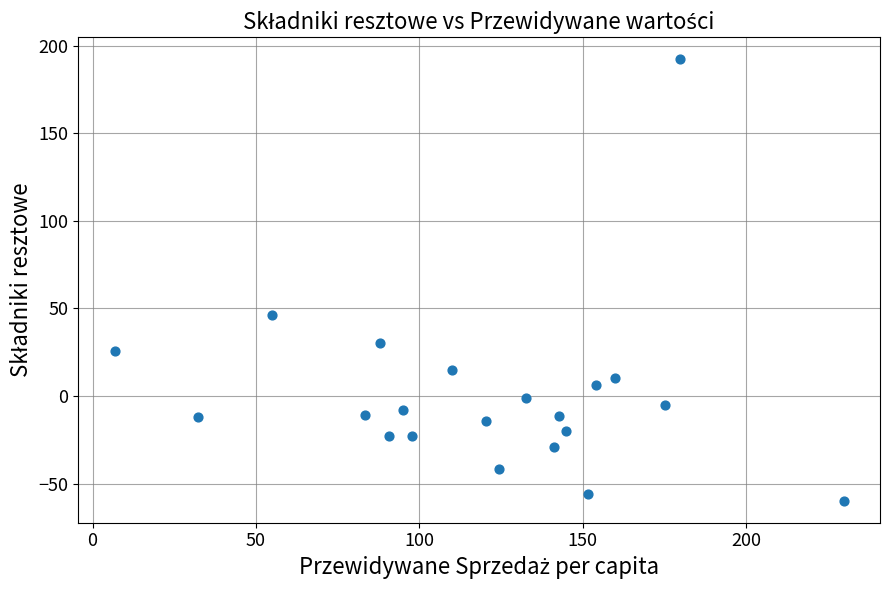

What Y value in the scatter plot is closest to 66?

46.1